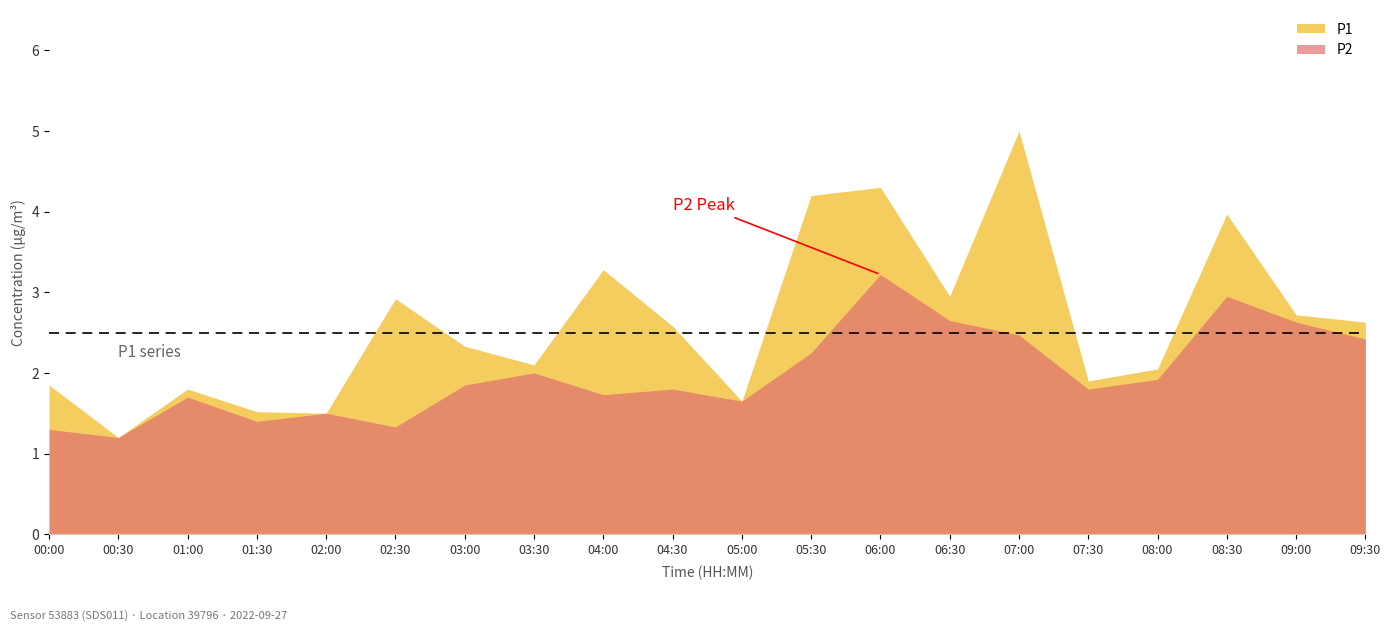

What is the sum of the P1 values at 04:30 and 05:30?

6.8